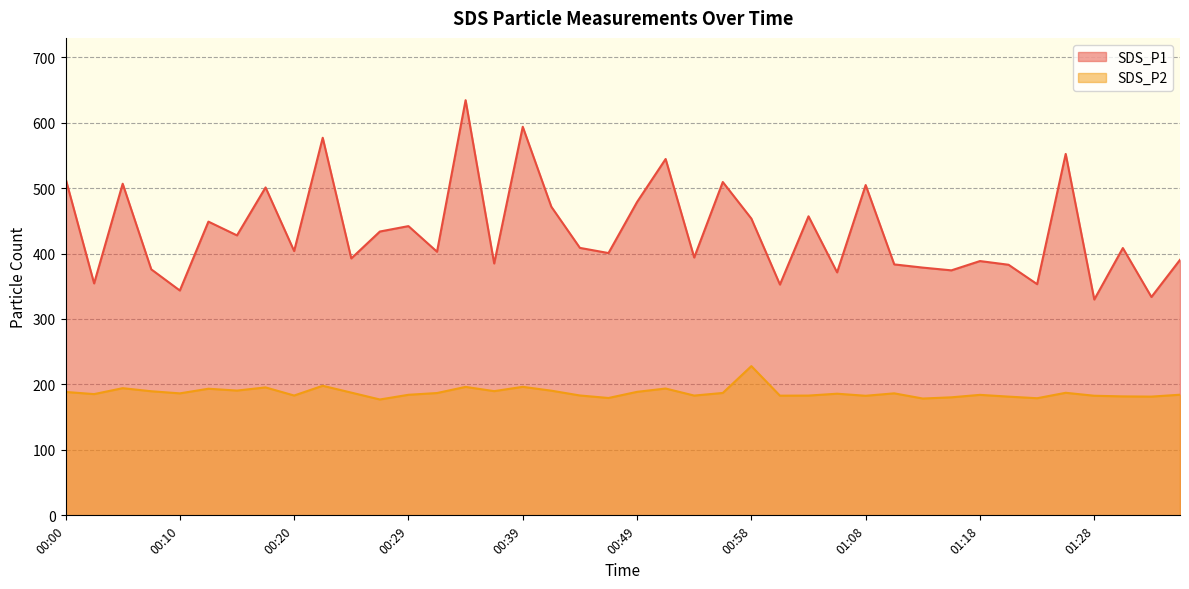

Reading left to right, extract all data points from this chart.

SDS_P1: 00:00=514.8	00:03=354.4	00:05=506.7	00:07=375.9	00:10=343.5	00:12=448.8	00:15=427.8	00:17=501.0	00:20=403.8	00:22=576.9	00:24=392.6	00:27=433.6	00:29=441.9	00:32=402.8	00:34=634.4	00:37=384.8	00:39=593.7	00:41=471.6	00:44=408.7	00:46=400.8	00:49=478.8	00:51=544.5	00:54=393.9	00:56=509.3	00:58=453.4	01:01=352.6	01:03=456.9	01:06=371.2	01:08=504.6	01:11=383.4	01:13=378.5	01:15=374.3	01:18=388.5	01:20=382.9	01:23=353.2	01:25=552.2	01:28=329.8	01:30=408.4	01:32=333.6	01:35=390.4
SDS_P2: 00:00=188.6	00:03=185.2	00:05=194.3	00:07=189.6	00:10=186.4	00:12=193.4	00:15=190.7	00:17=195.5	00:20=183.1	00:22=198.0	00:24=187.5	00:27=177.0	00:29=184.2	00:32=186.9	00:34=196.3	00:37=189.8	00:39=196.4	00:41=190.5	00:44=183.2	00:46=179.3	00:49=188.7	00:51=193.8	00:54=183.0	00:56=187.0	00:58=228.0	01:01=182.8	01:03=183.0	01:06=185.8	01:08=182.7	01:11=186.4	01:13=178.5	01:15=180.3	01:18=184.1	01:20=181.4	01:23=178.9	01:25=187.2	01:28=182.7	01:30=181.8	01:32=181.4	01:35=184.3